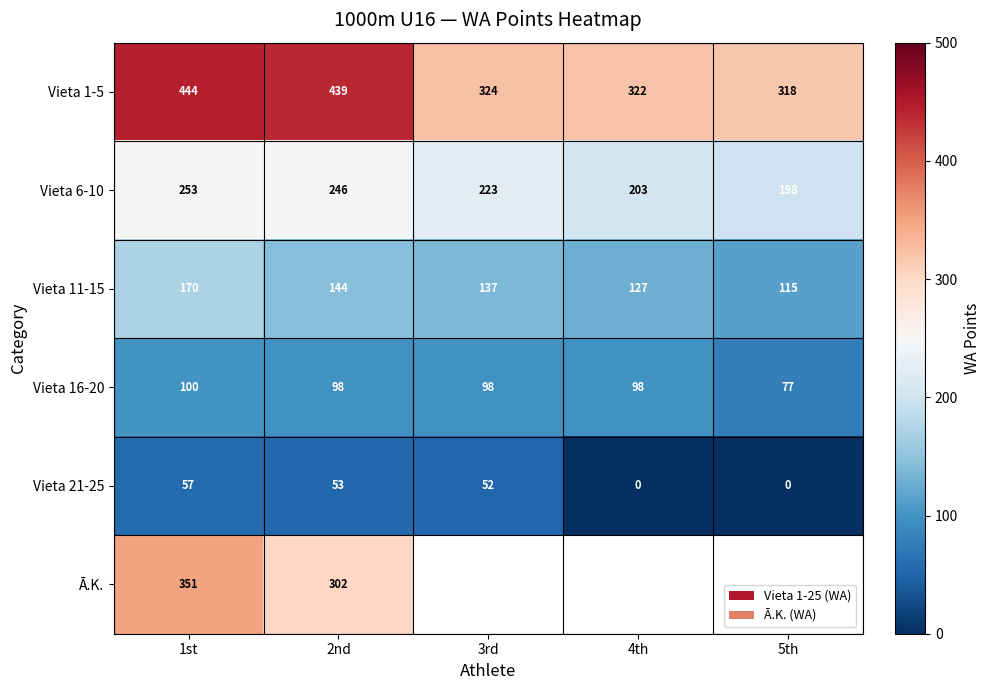

Which has a higher value, 4th or 3rd?

3rd